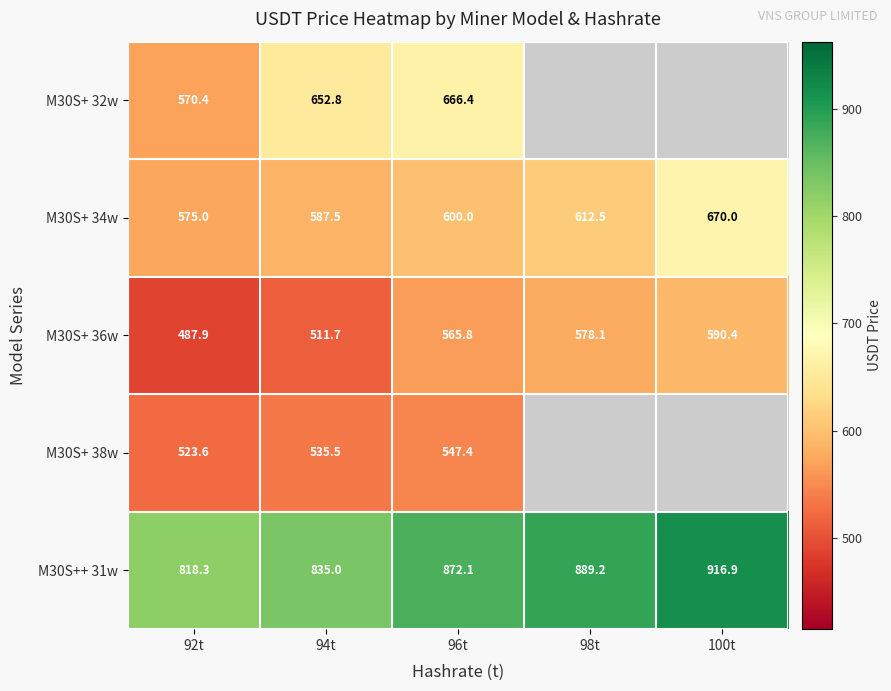

What is the spread (max minus min) of values at 96t?

324.7